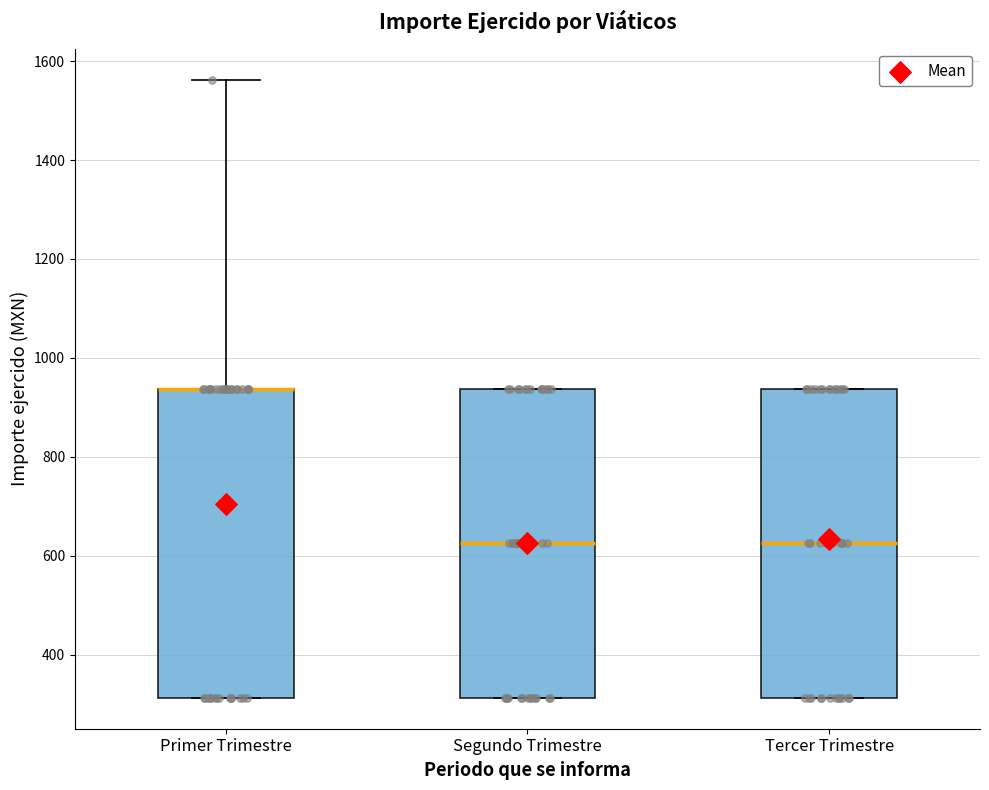

Where is the lower edge of the box for Segundo Trimestre on the y-axis? The values are not printed on the chart, so give them approximately, as read against the axis.

320